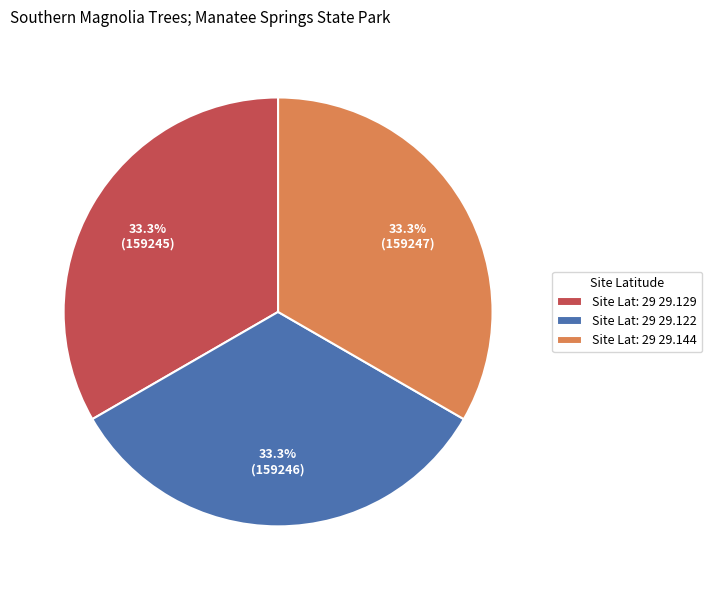

Does any single category account for the majority?

No